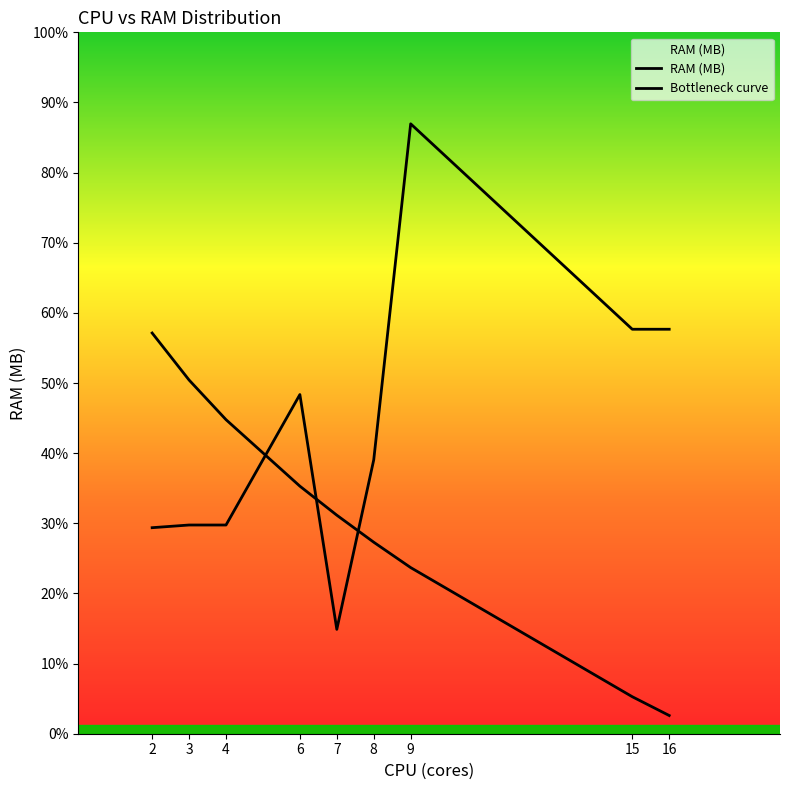

Does the chart display data point markers on the line(s)?

No